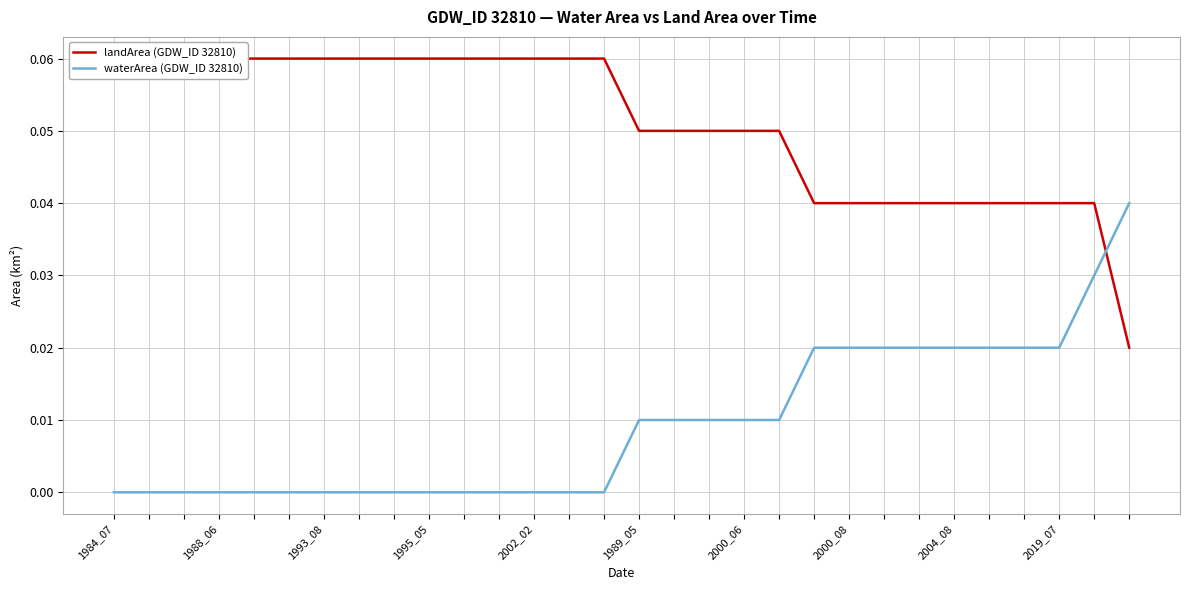

How many categories are shown in the chart?

30